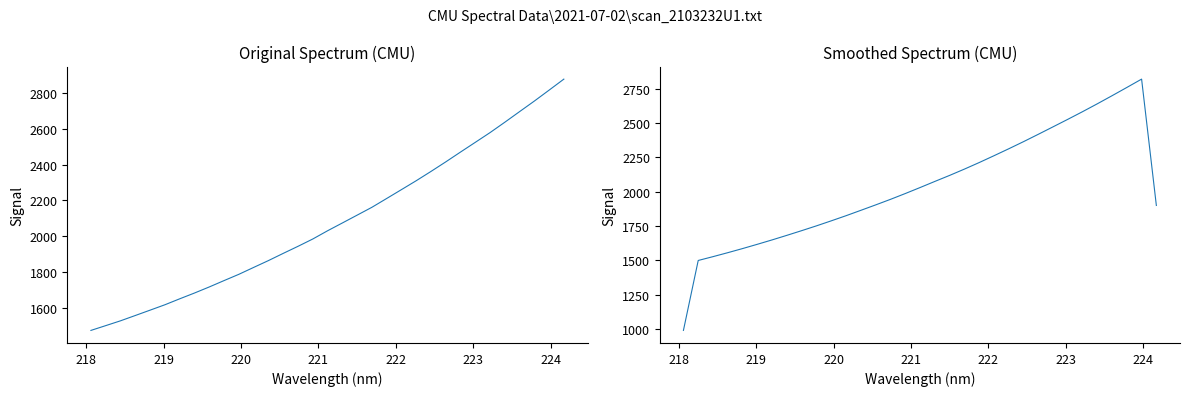

How many series are shown in this chart?

2